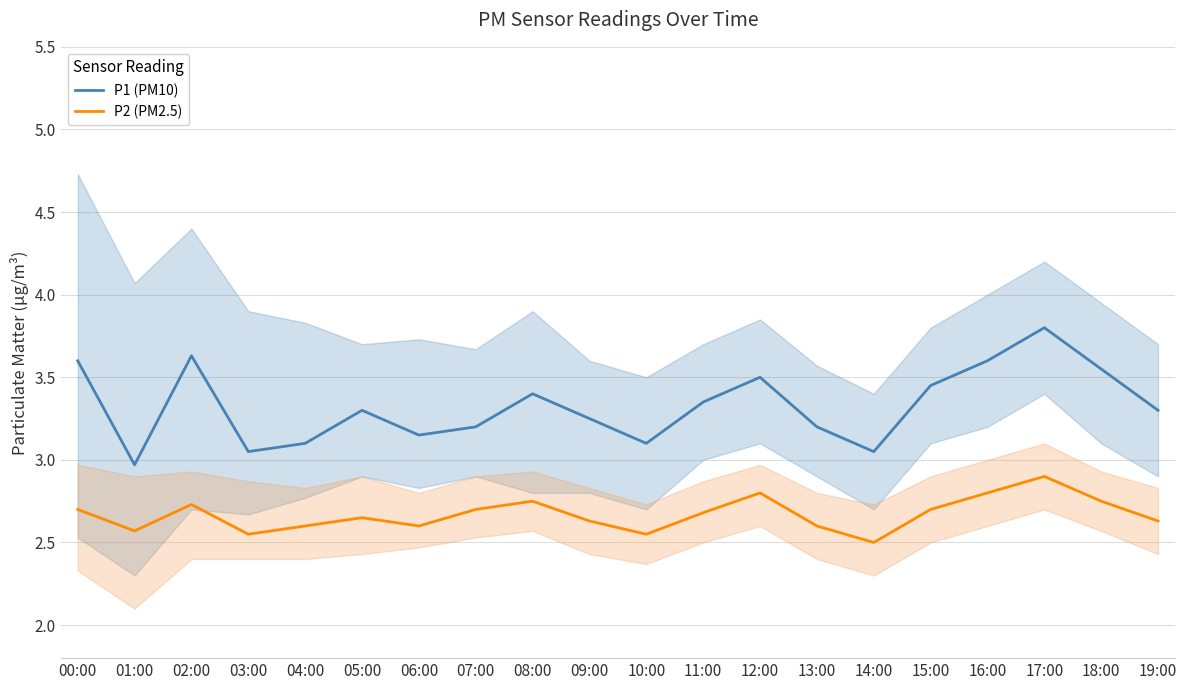

What is the difference between the P1 (PM10) values at 00:00 and 07:00?

0.4